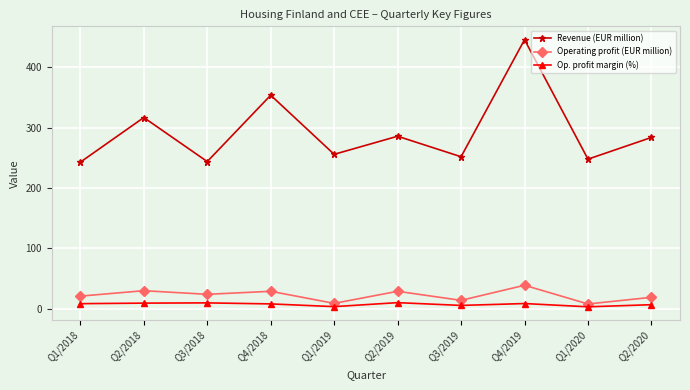

The Op. profit margin (%) series shows 9.4 at Q2/2018. True or false?

True